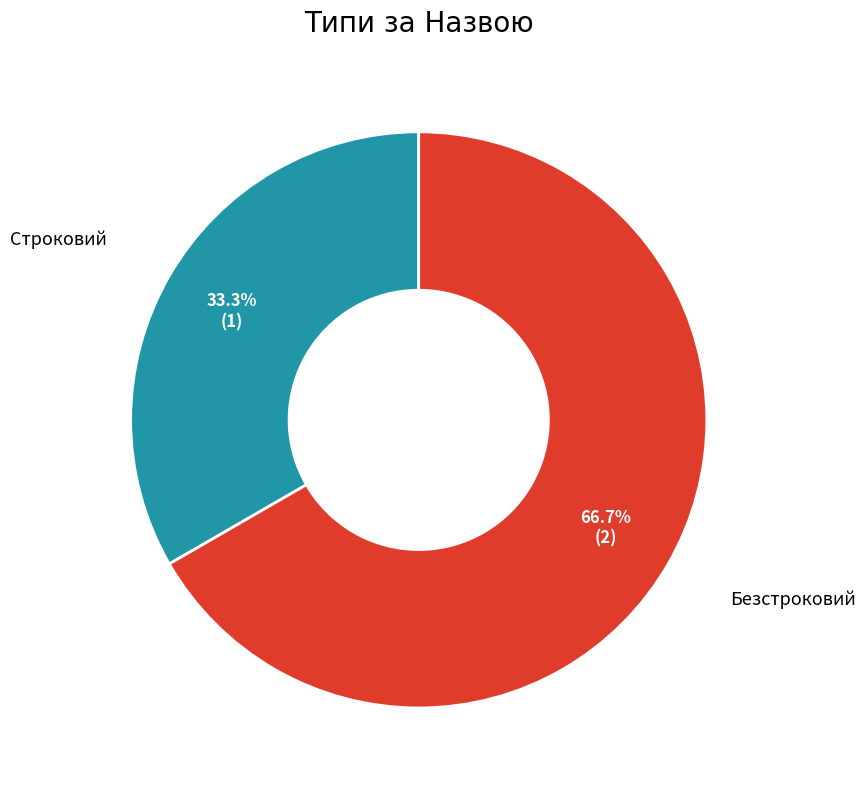

Does any single category account for the majority?

Yes